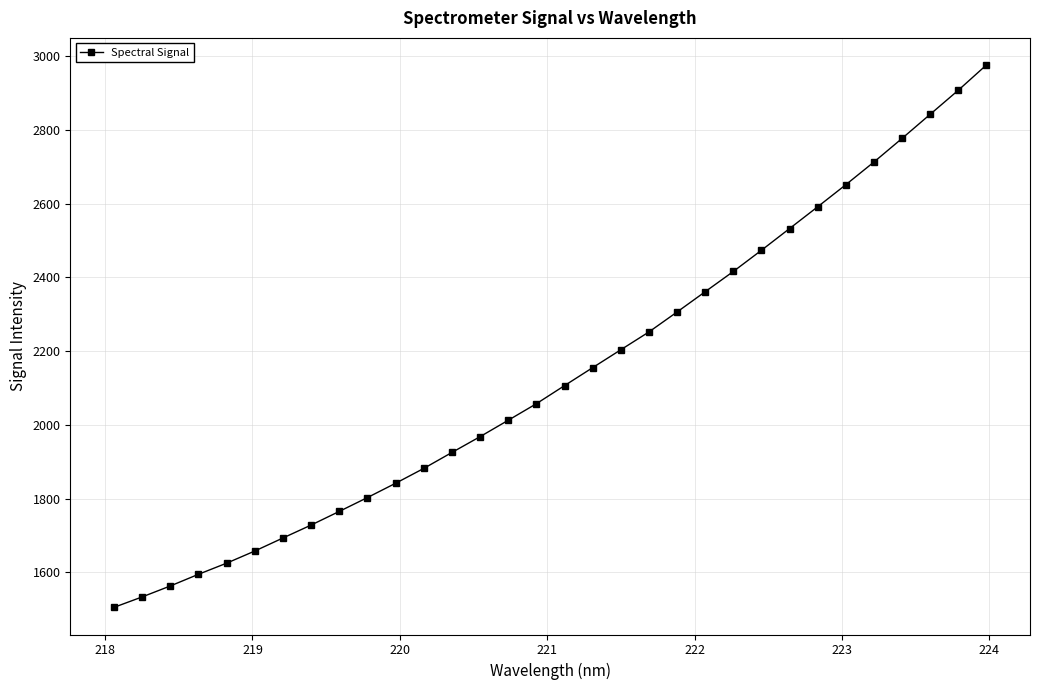

What is the minimum value shown in the chart?

1504.9